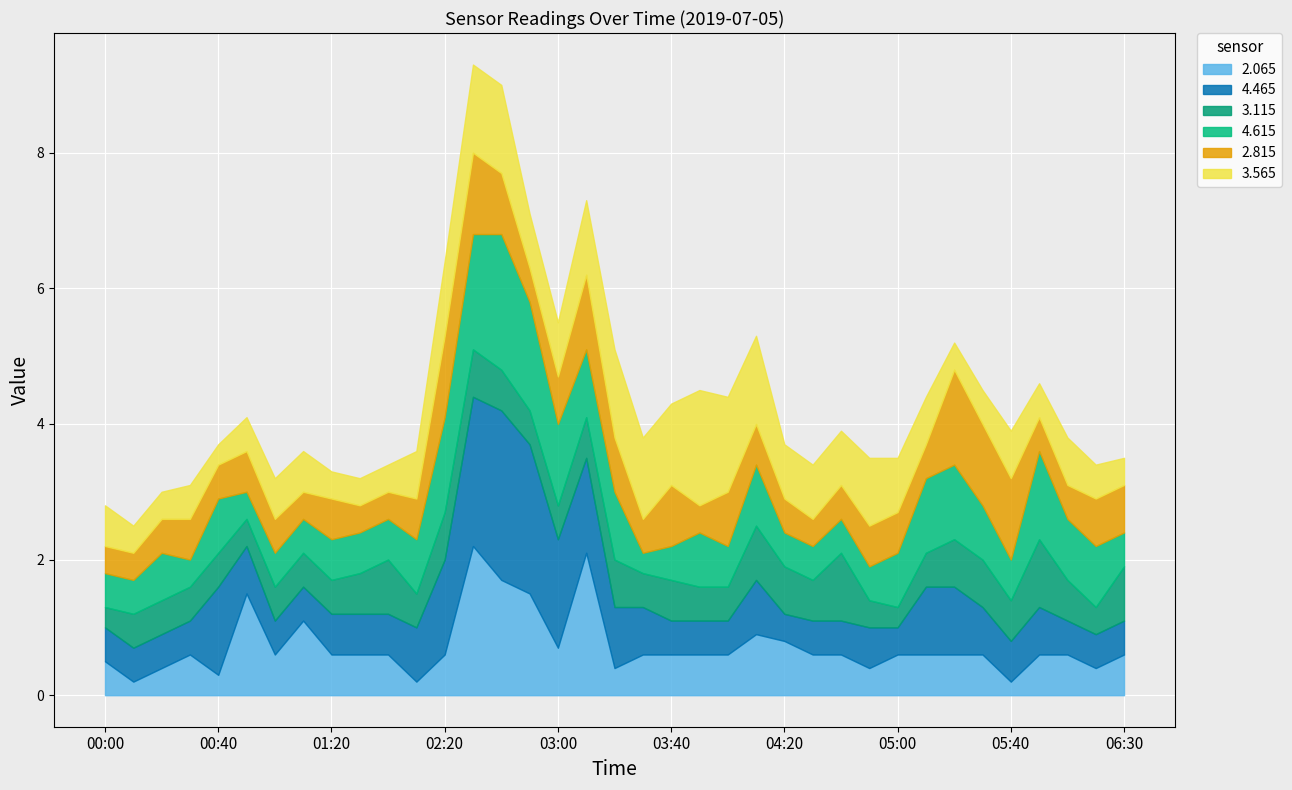

How many data points does each series have?

37